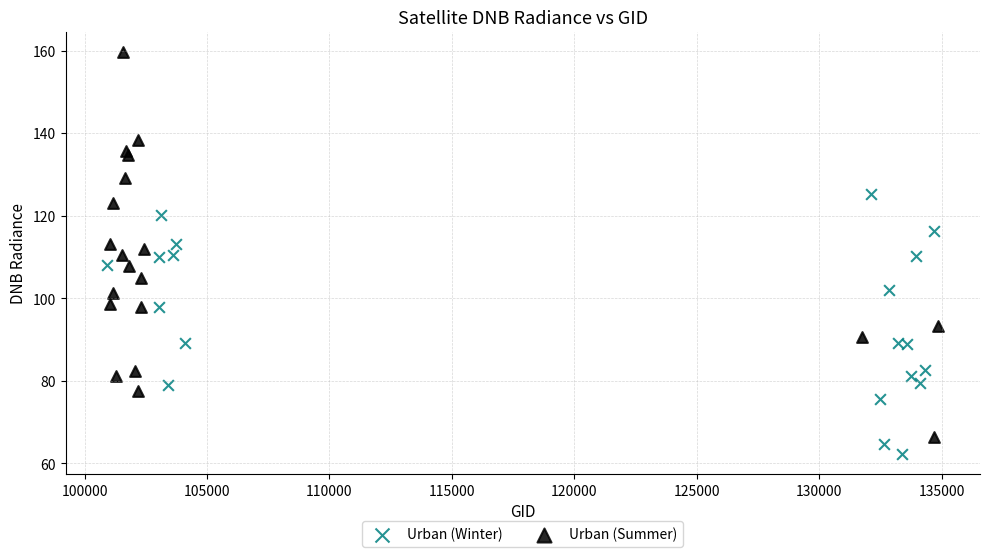

Which series has the widest spread of Y values?

Urban (Summer)